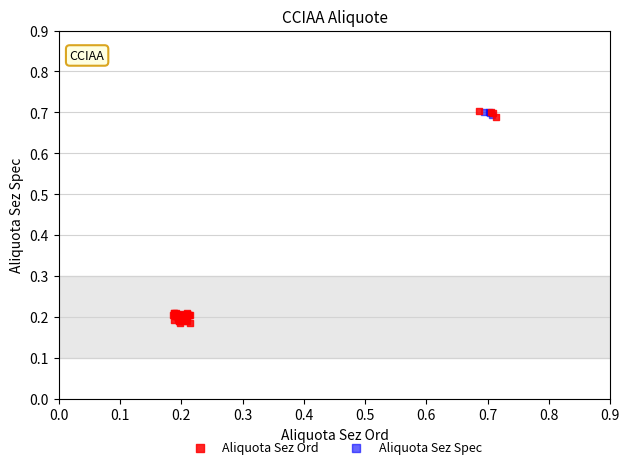

What are all the series names shown in the legend?

Aliquota Sez Ord, Aliquota Sez Spec